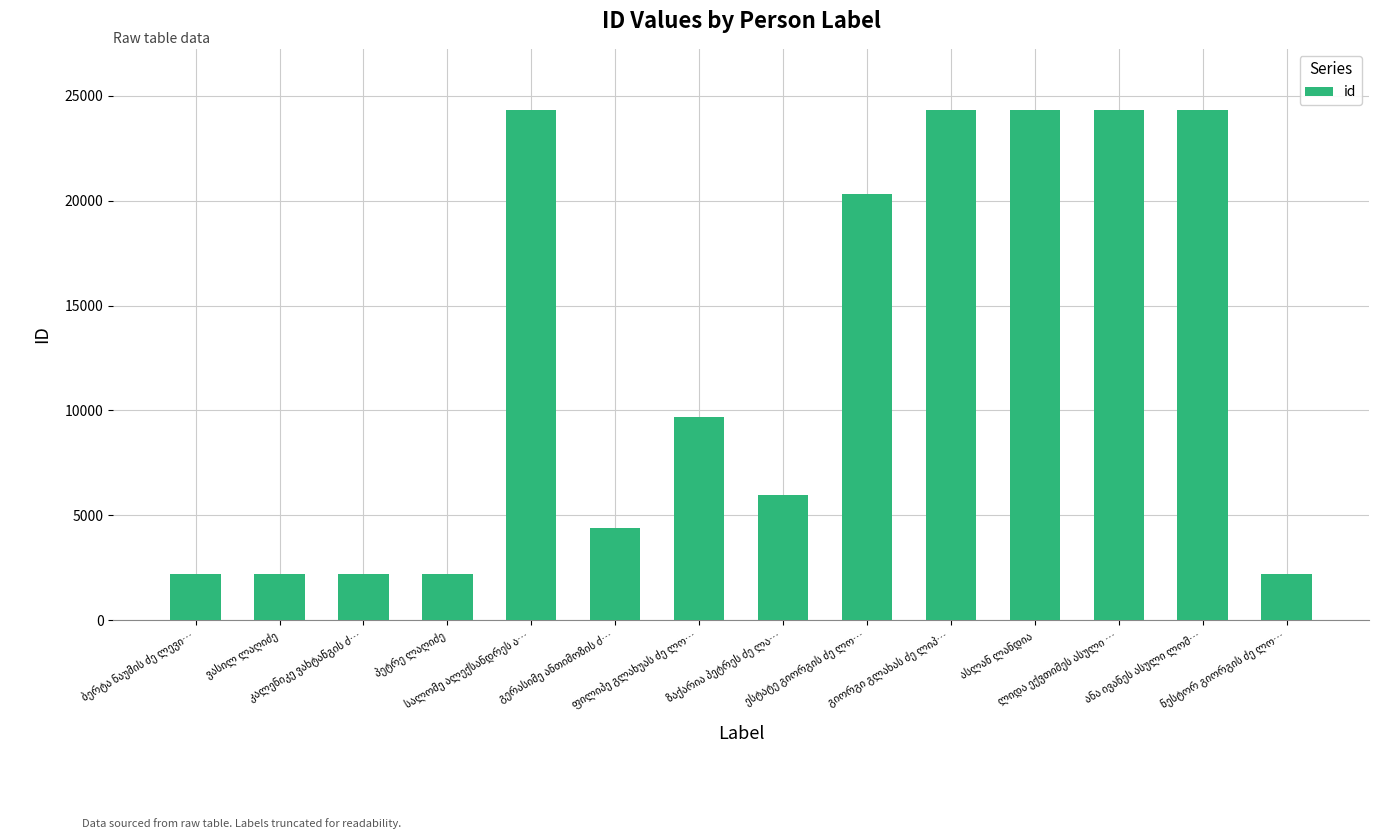

What is the average value?

12358